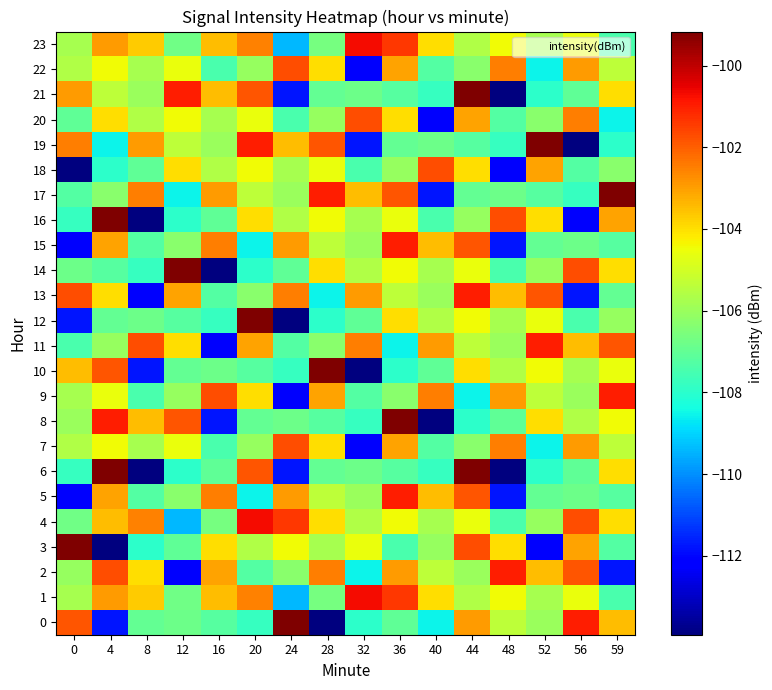

At which category is the sum across all series the highest?

44